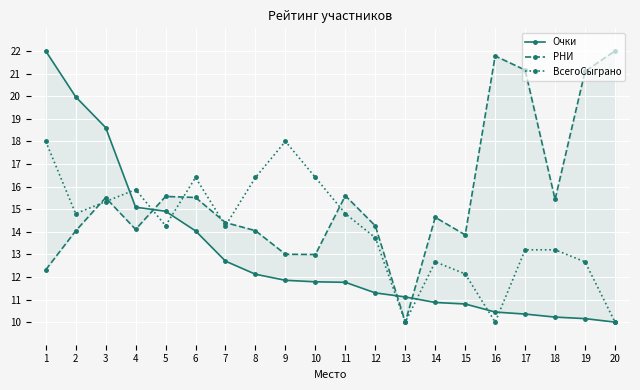

What is the difference between the second highest and minimum values in the ВсегоСыграно series?

8.0